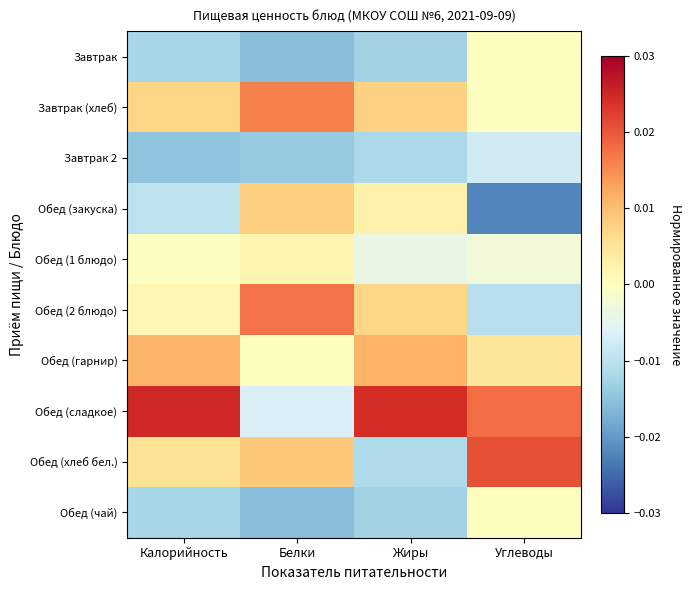

Between Белки and Жиры, which series saw the biggest shift?

Обед (сладкое)